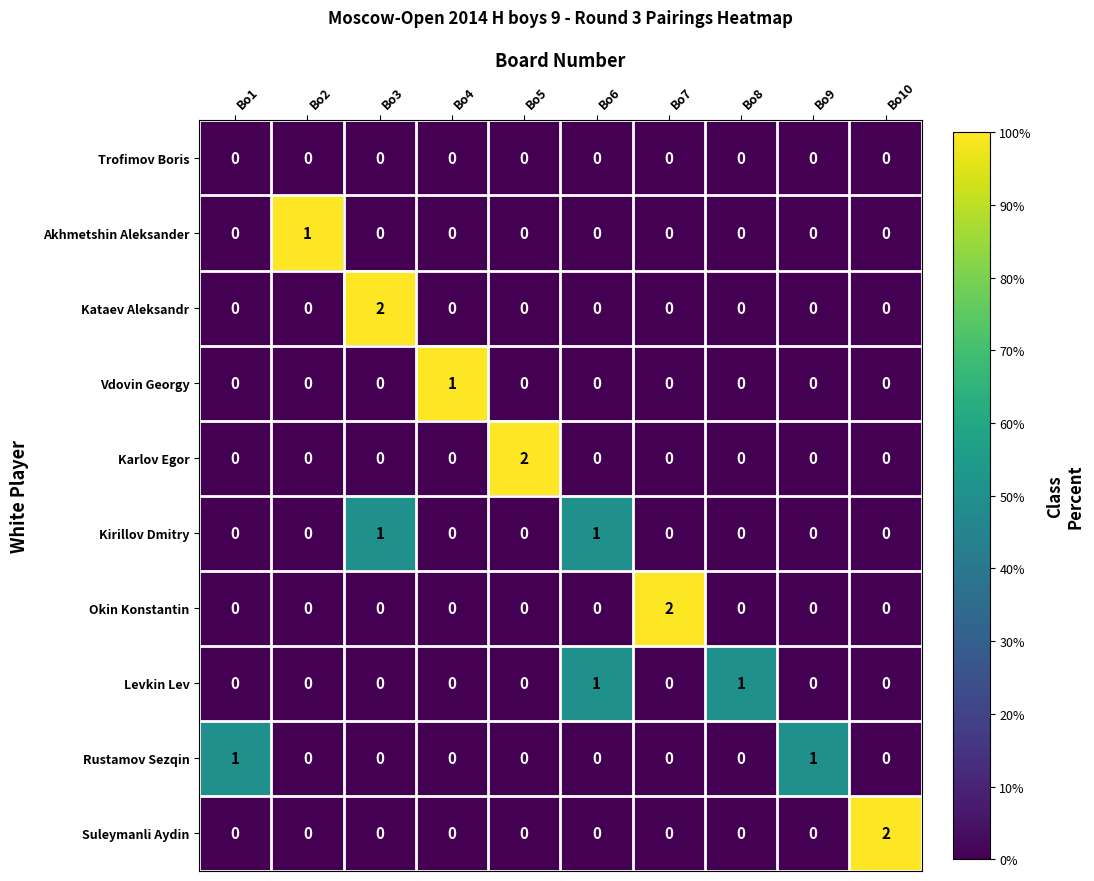

Which series changed the most between Bo3 and Bo6?

Kataev Aleksandr